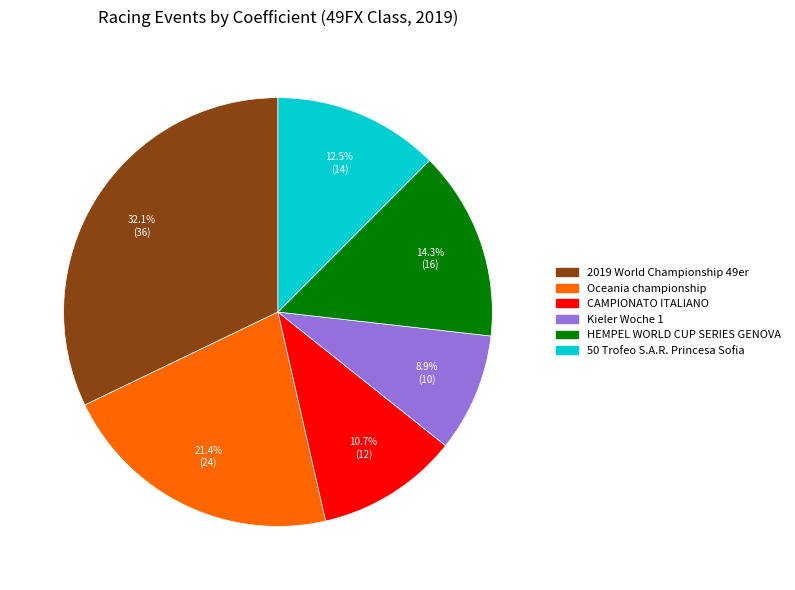

Which category has the smallest portion of the pie?

Kieler Woche 1